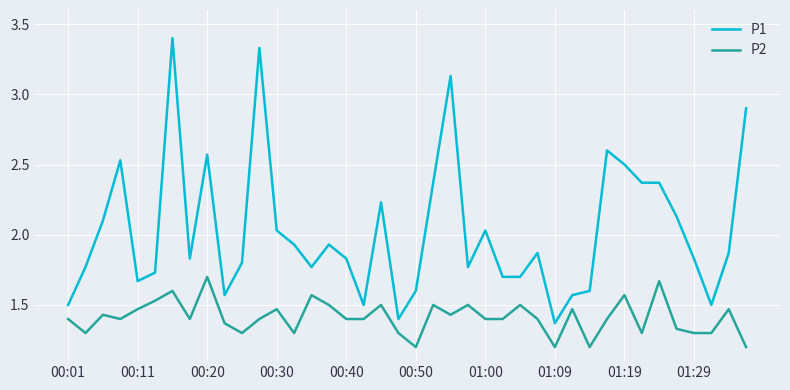

Which series has the largest range (max minus min)?

P1